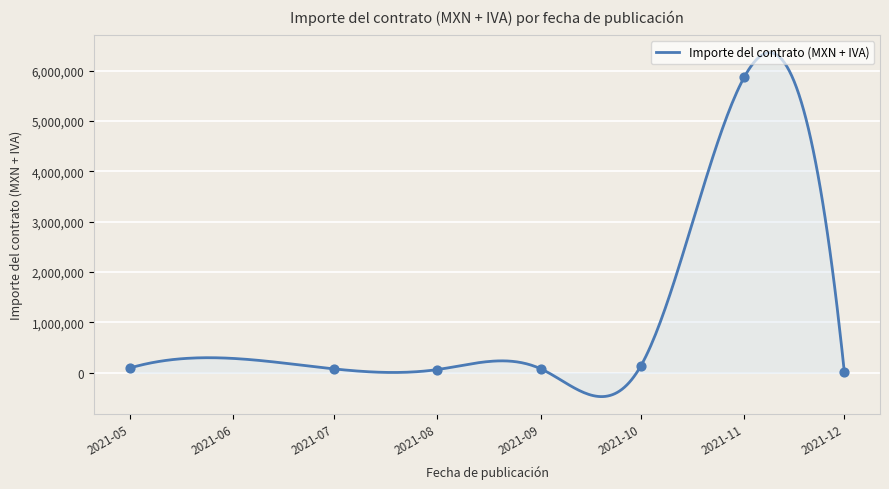

Which has a higher value, 2021-08-05 or 2021-12-03?

2021-08-05